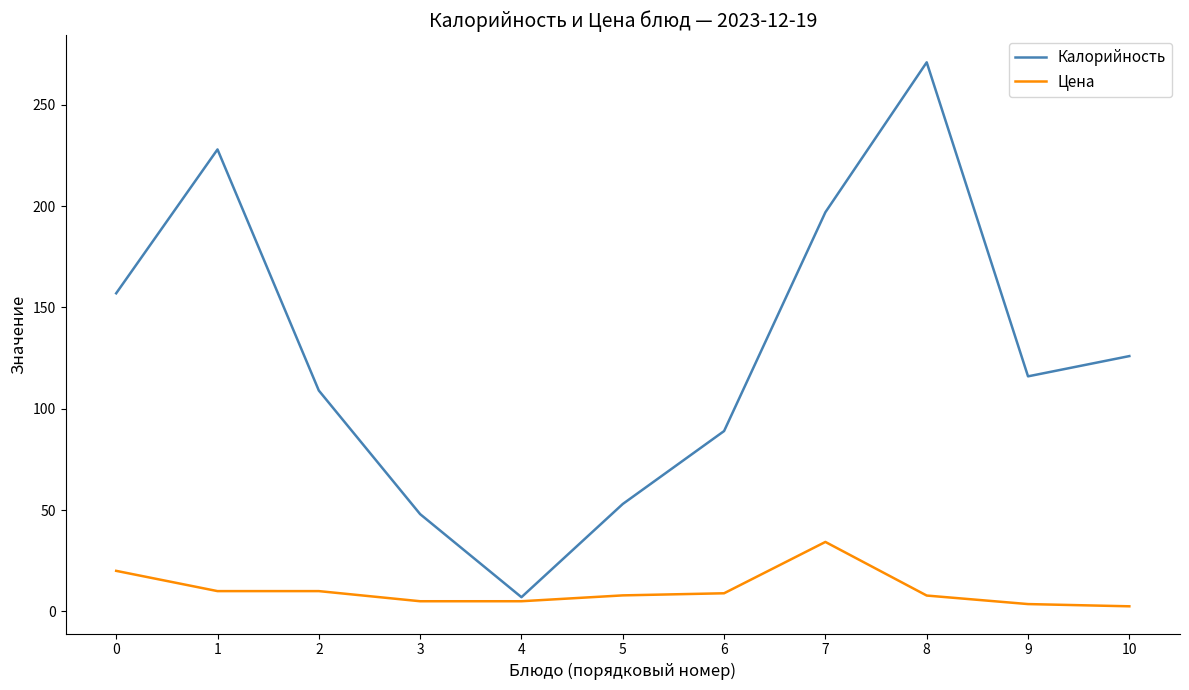

What is the spread (max minus min) of values at 6?

80.1